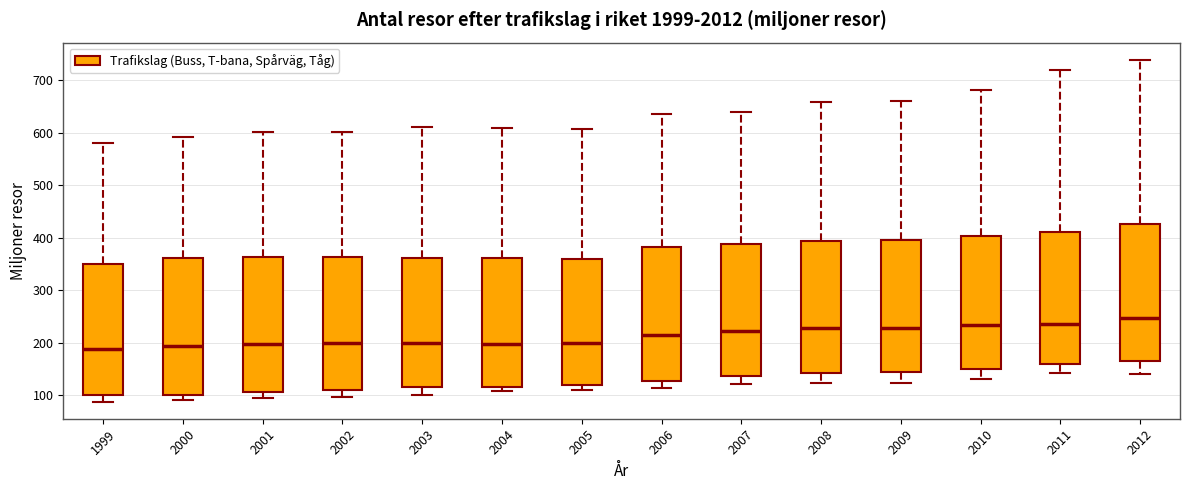

Reading left to right, read every box against the y-axis: the position of its median line, the range the box covers, and the ends of its whiskers. The values are not printed on the chart, so give them approximately, as read against the axis.

1999: median 190, box 100 to 350, whiskers 90 to 580
2000: median 190, box 100 to 360, whiskers 90 to 590
2001: median 200, box 110 to 360, whiskers 100 to 600
2002: median 200, box 110 to 360, whiskers 100 to 600
2003: median 200, box 120 to 360, whiskers 100 to 610
2004: median 200, box 120 to 360, whiskers 110 to 610
2005: median 200, box 120 to 360, whiskers 110 to 610
2006: median 210, box 130 to 380, whiskers 110 to 640
2007: median 220, box 140 to 390, whiskers 120 to 640
2008: median 230, box 140 to 390, whiskers 120 to 660
2009: median 230, box 140 to 400, whiskers 120 to 660
2010: median 230, box 150 to 400, whiskers 130 to 680
2011: median 240, box 160 to 410, whiskers 140 to 720
2012: median 250, box 160 to 430, whiskers 140 to 740